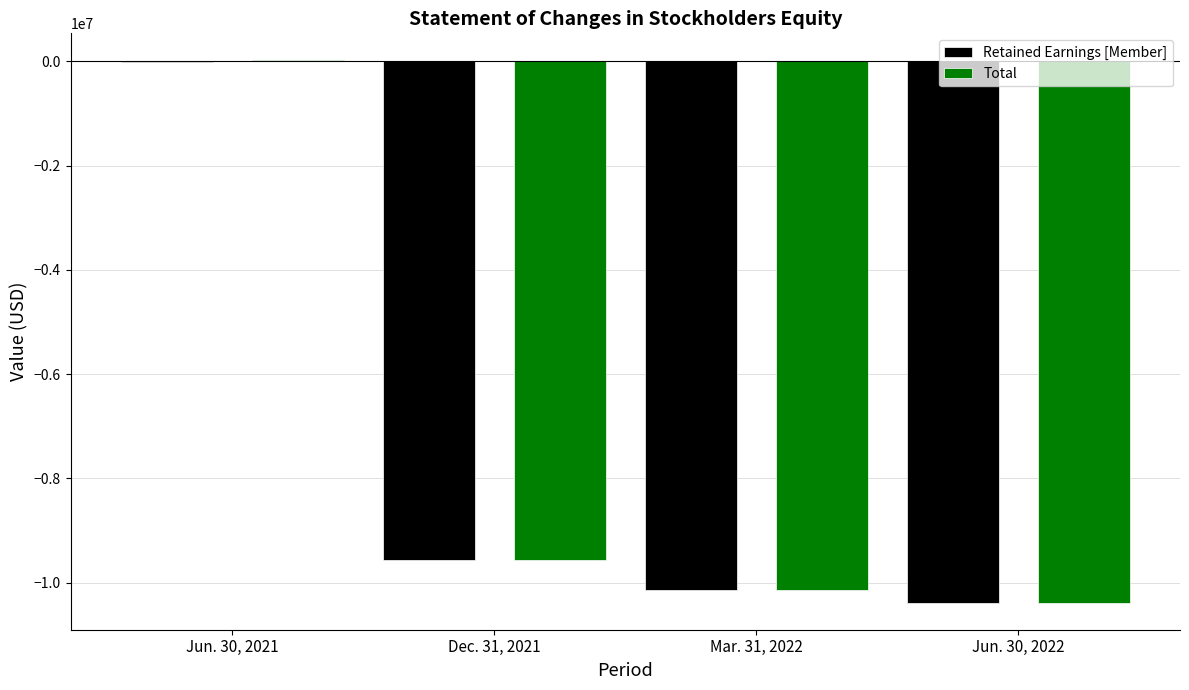

At which label is Retained Earnings [Member] closest to -5195178?

Dec. 31, 2021